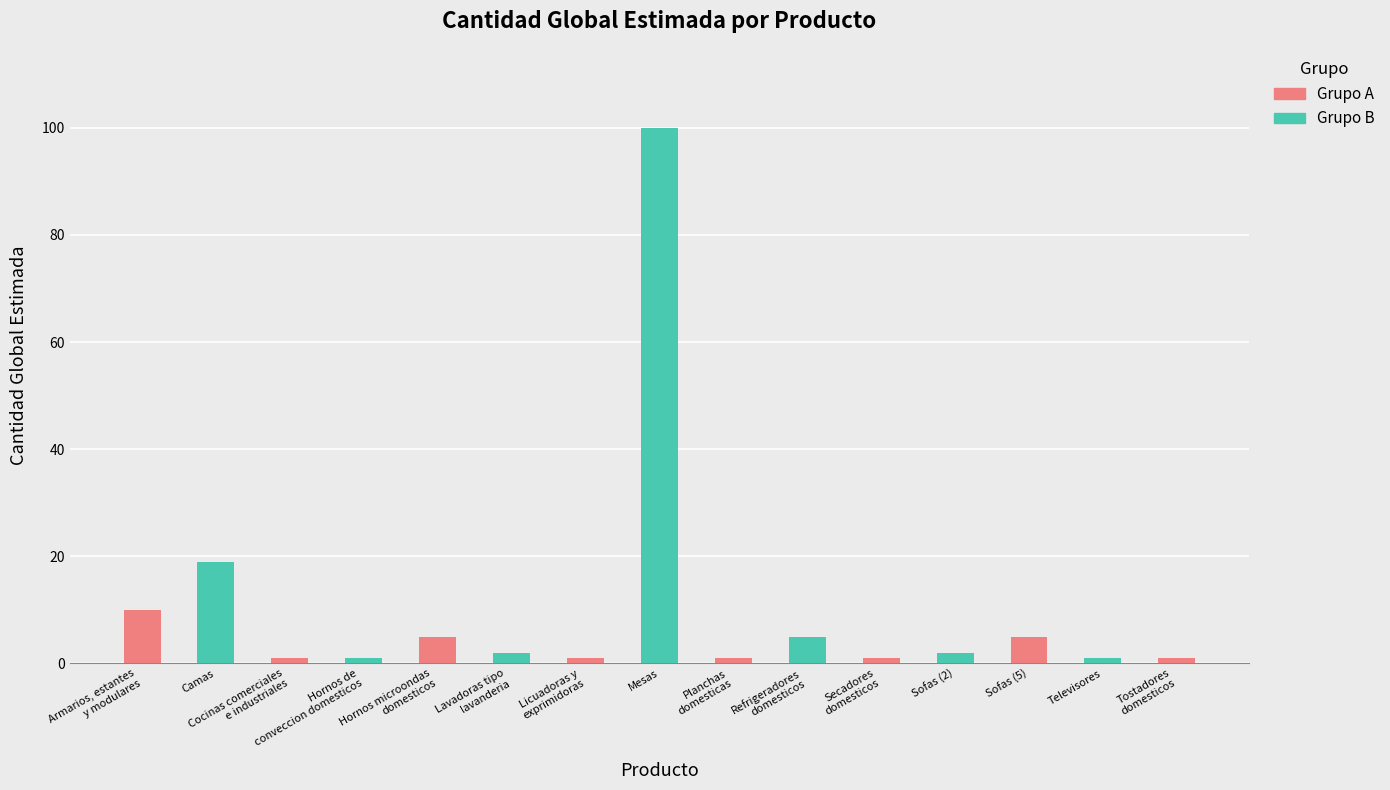

Reading right to left, what are all the values shown in this chart?

1	1	5	2	1	5	1	100	1	2	5	1	1	19	10